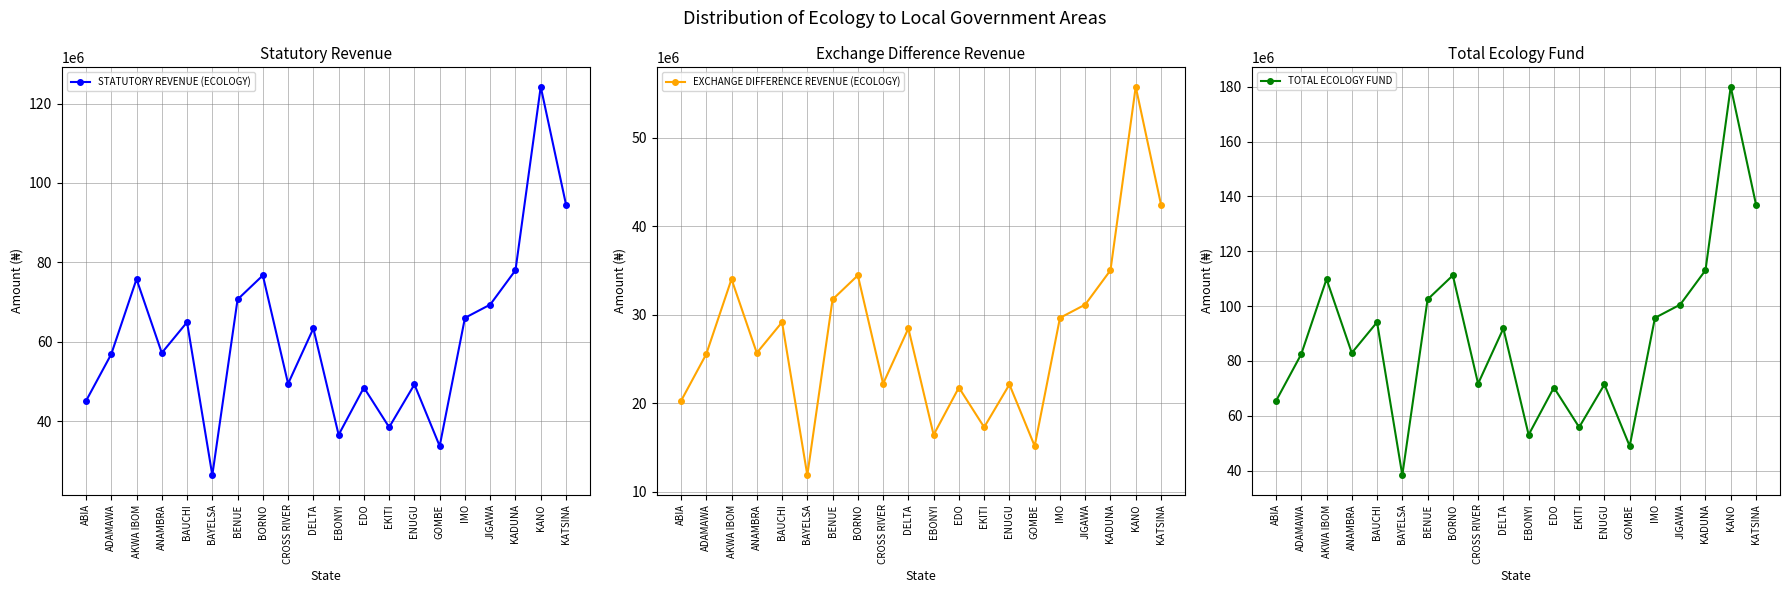

What are all the series names shown in the legend?

STATUTORY REVENUE (ECOLOGY), EXCHANGE DIFFERENCE REVENUE (ECOLOGY), TOTAL ECOLOGY FUND